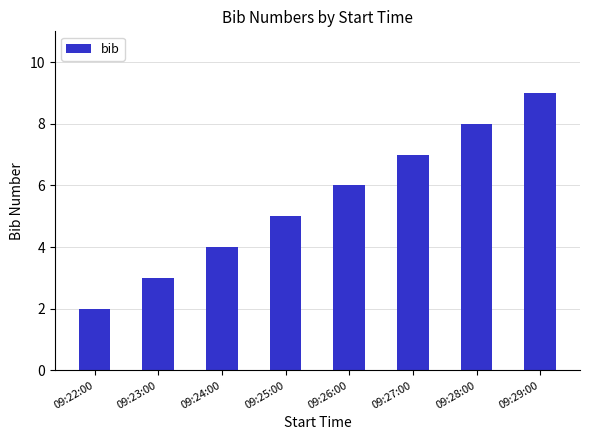

What is the label of the 7th bar from the right?

09:23:00